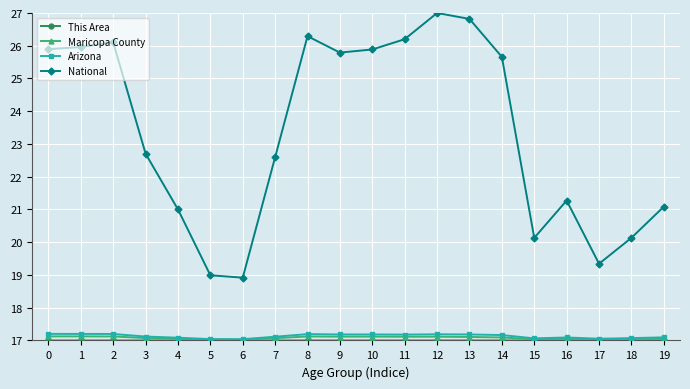

True or false: Arizona has a value of 17.2 at 13.

True